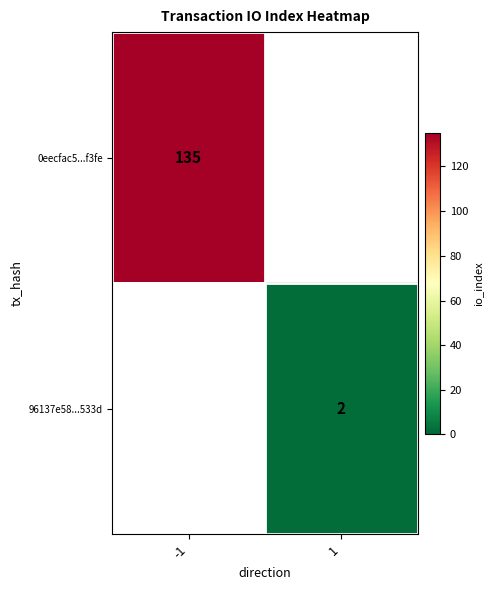

Is it true that 96137e58...533d equals 2 at 1?

True